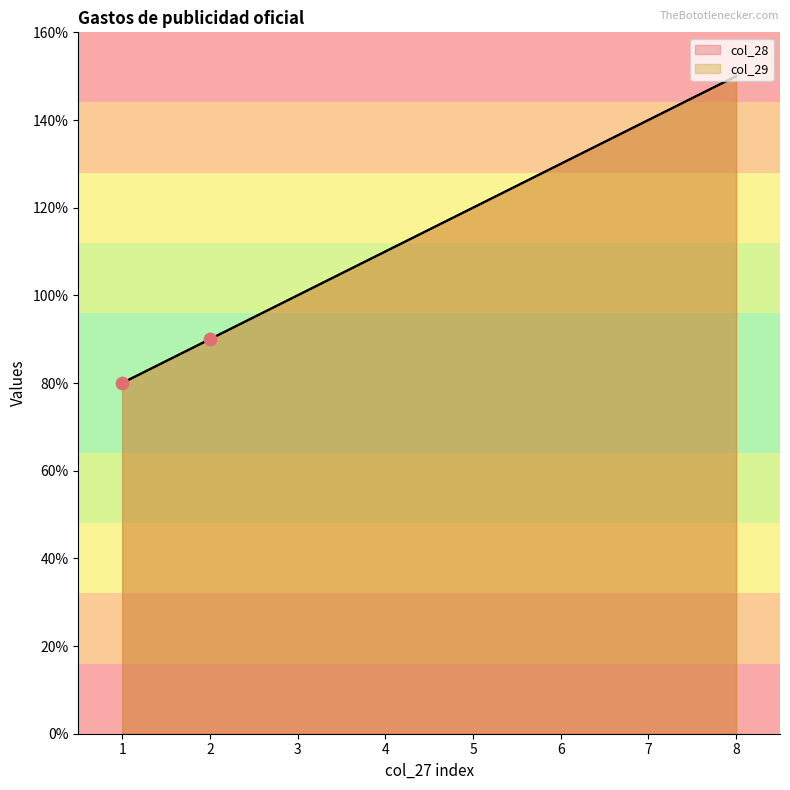

Which series reaches the maximum Y coordinate?

col_28